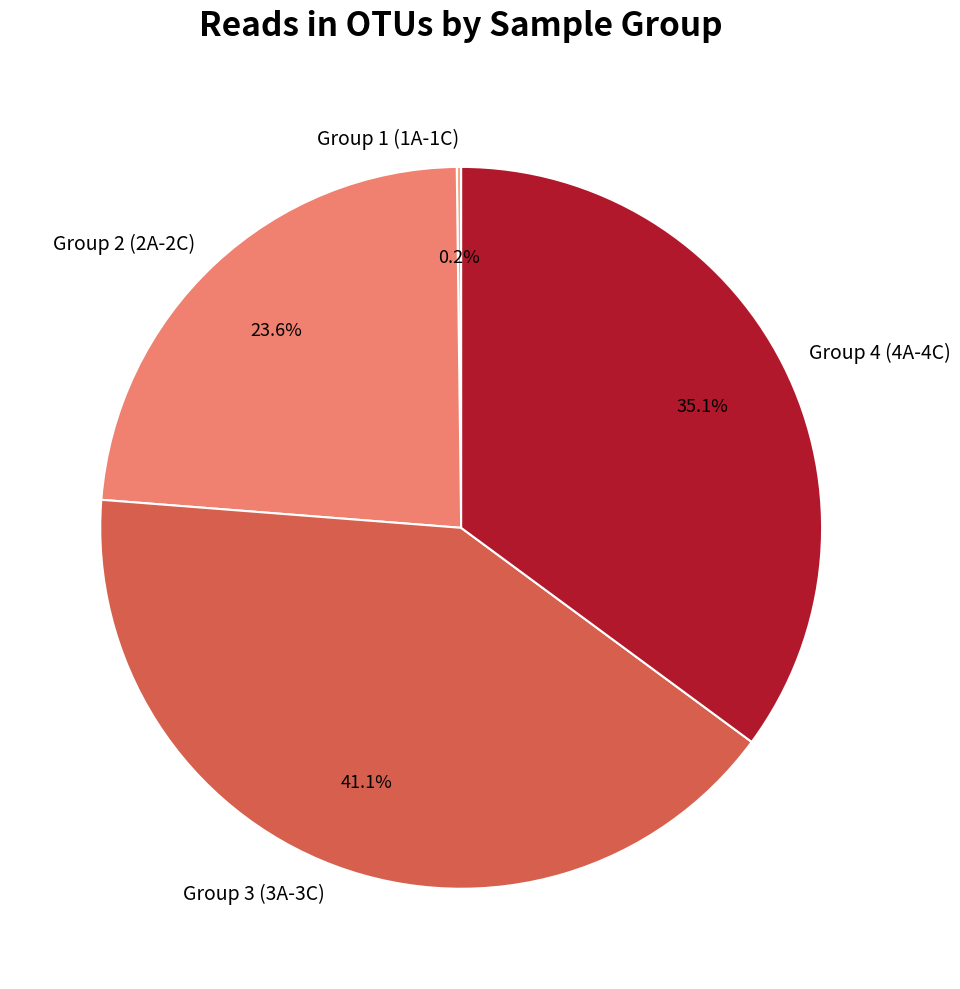

Approximately how many times larger is the value at Group 4 (4A-4C) compared to Group 3 (3A-3C)?

0.9